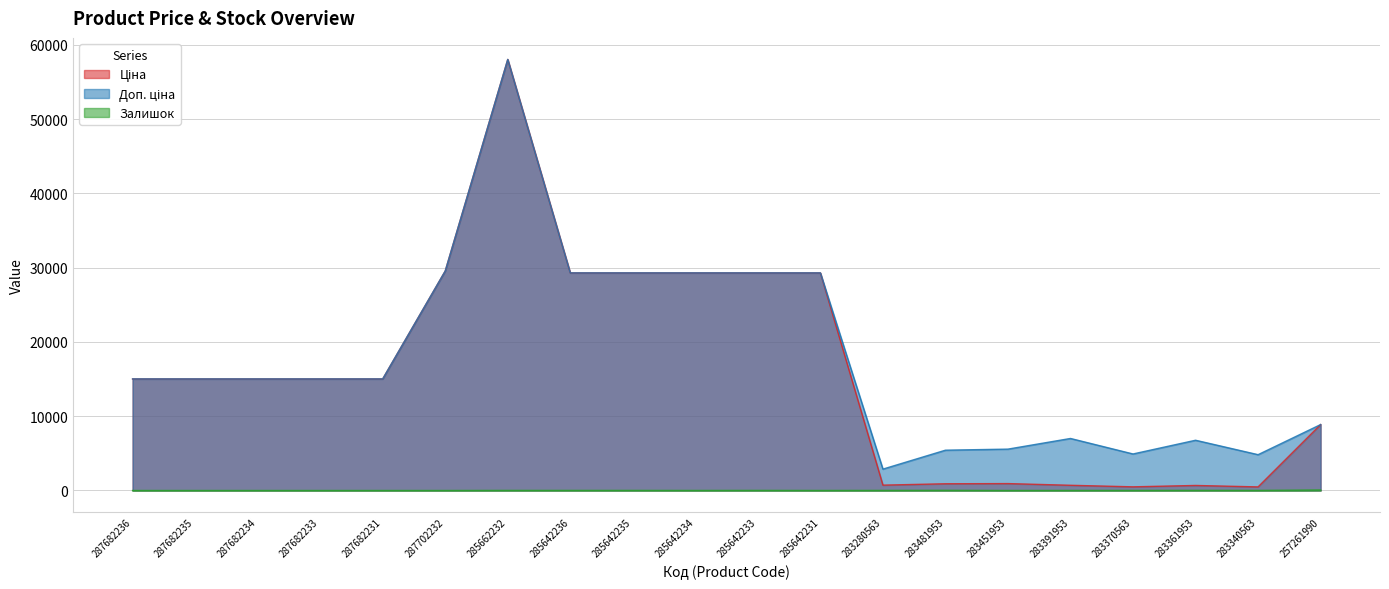

True or false: Ціна and Залишок cross at least once.

False